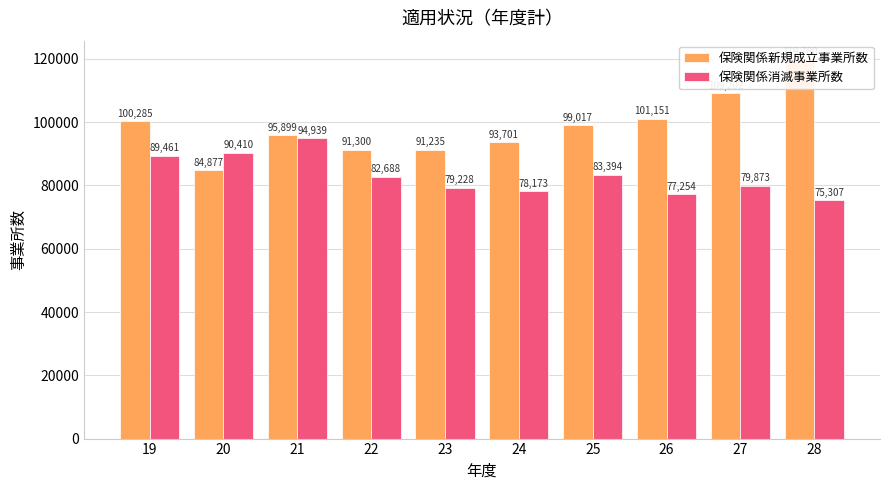

Reading left to right, extract all data points from this chart.

保険関係新規成立事業所数: 100285	84877	95899	91300	91235	93701	99017	101151	109202	119780
保険関係消滅事業所数: 89461	90410	94939	82688	79228	78173	83394	77254	79873	75307